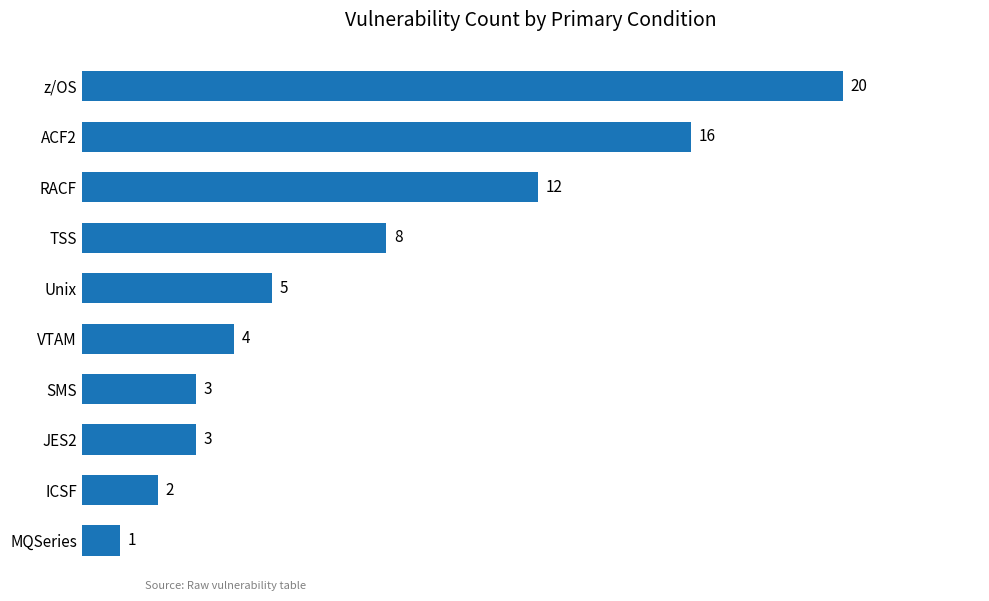

What is the difference between the maximum and second lowest values?

18